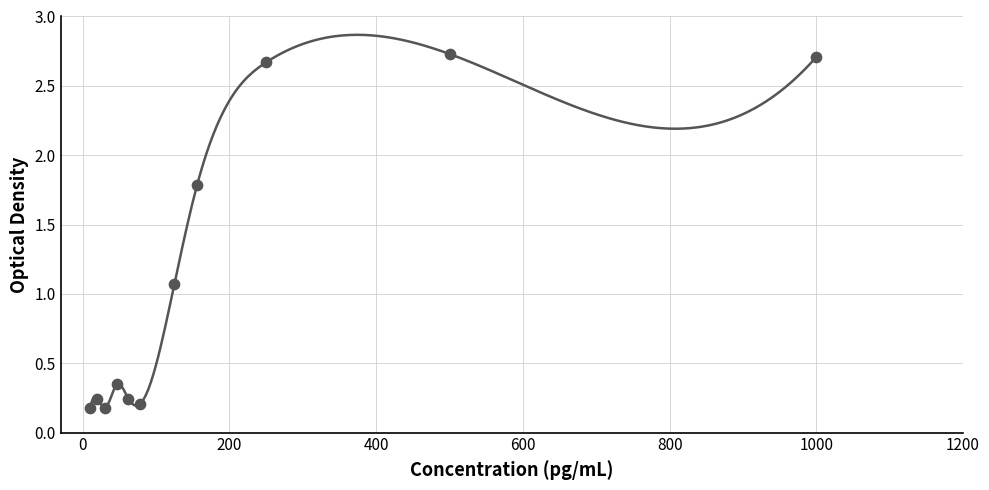

What is the range of X values (max minus min)?

990.0